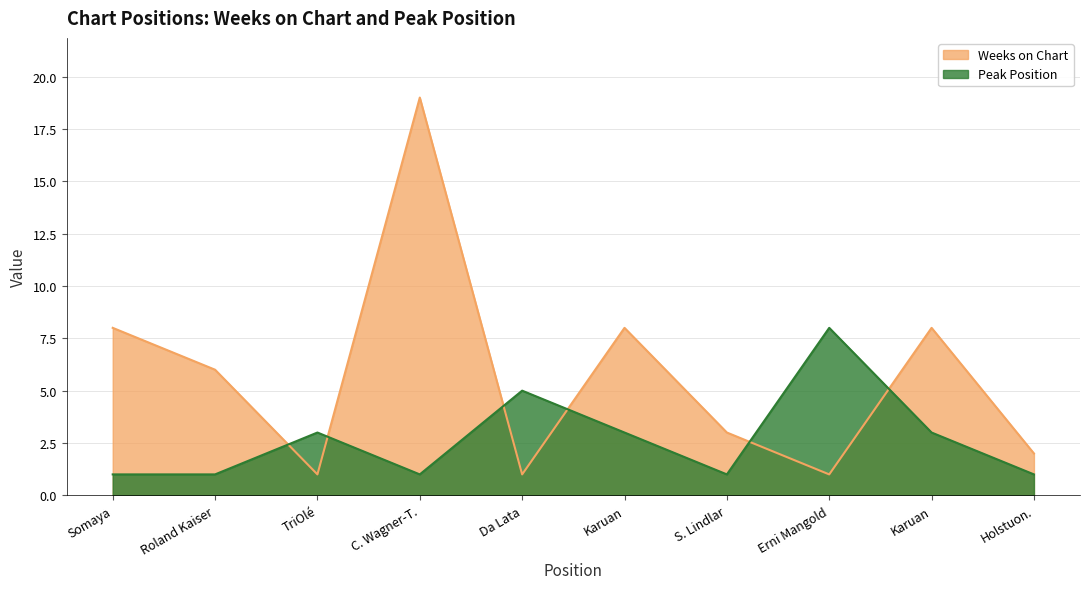

What is the difference between the maximum and minimum values in the Weeks on Chart series?

18